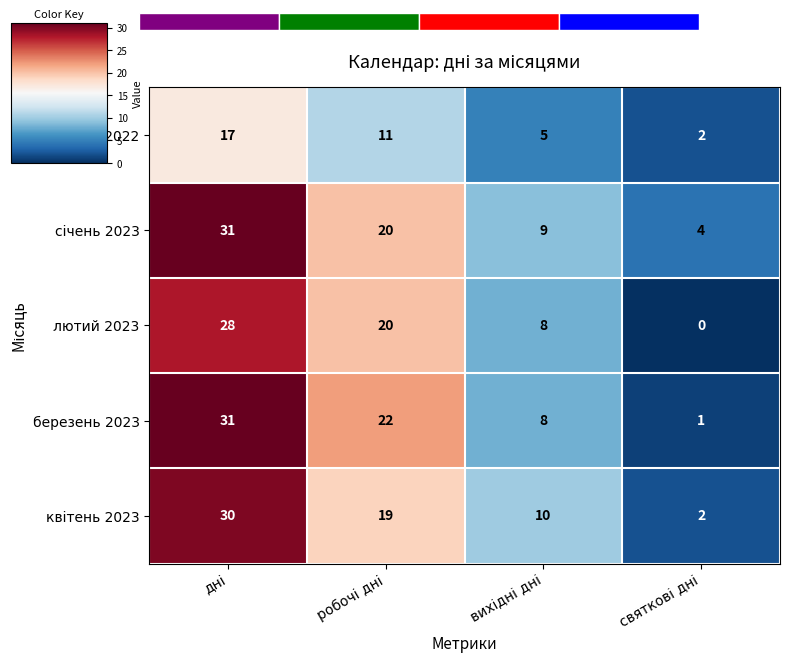

How many березень 2023 values are between 8 and 31?

3